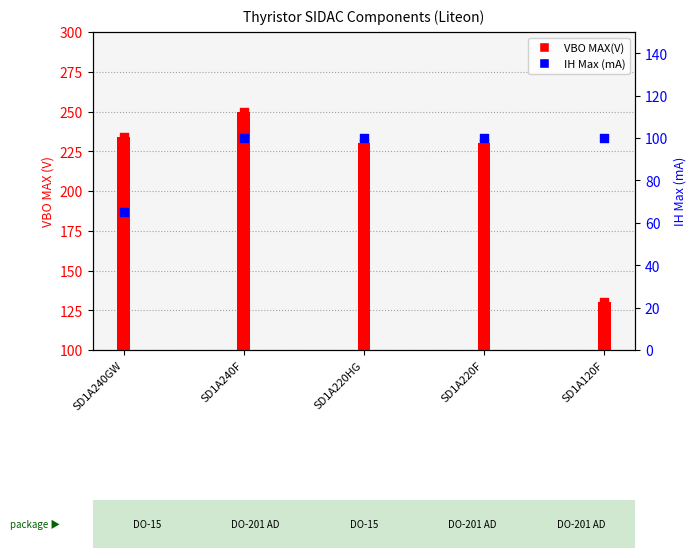

What are all the series names shown in the legend?

VBO MAX(V), IH Max (mA)